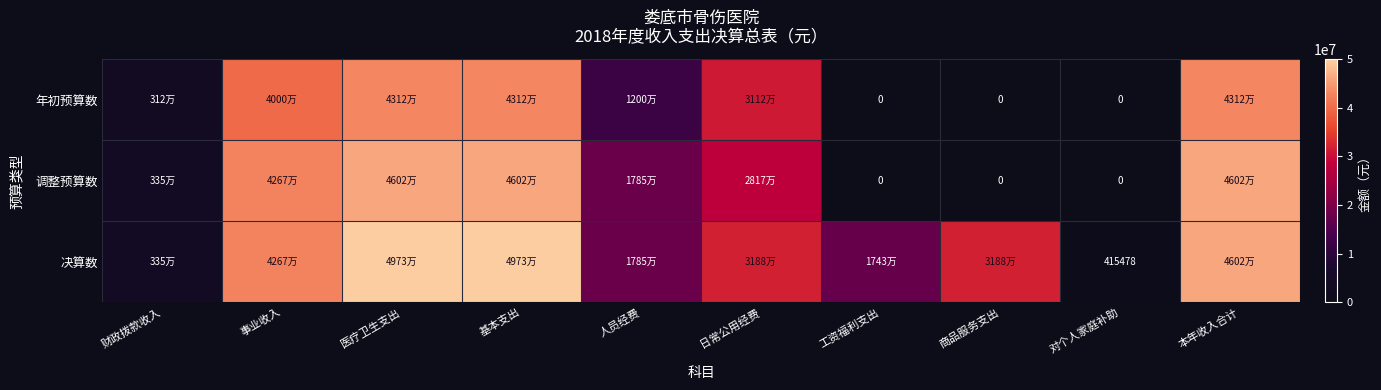

At which label does 调整预算数 reach its peak?

医疗卫生支出